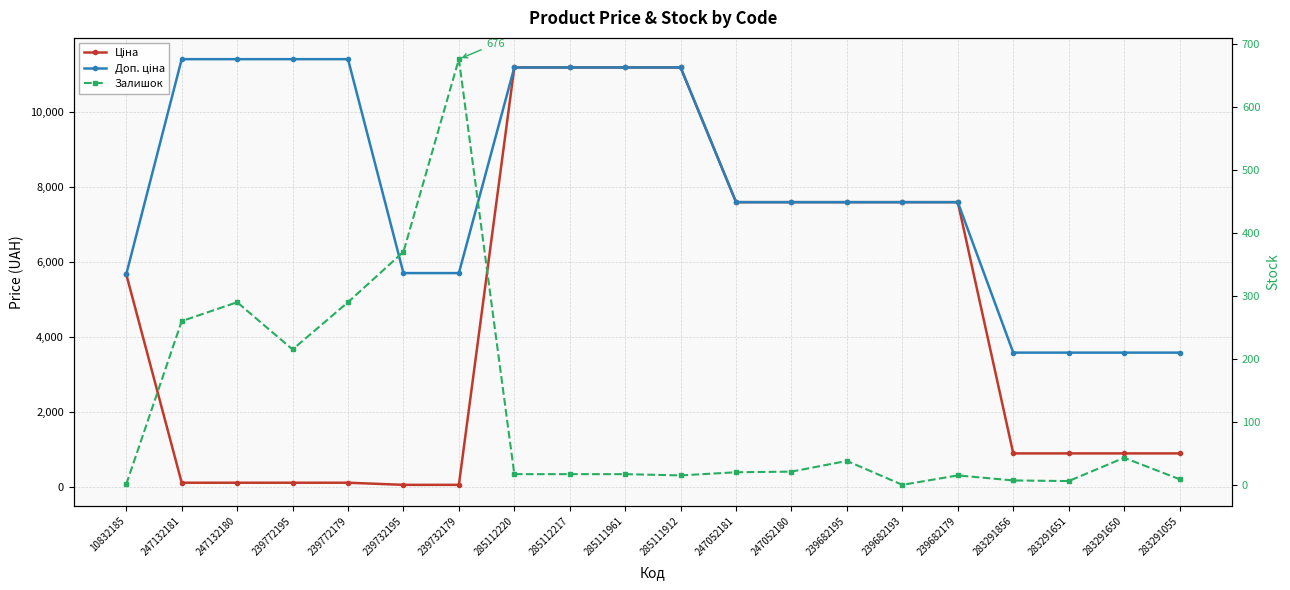

Reading right to left, what are all the values shown in this chart?

Ціна: 283291055=895.9	283291650=895.9	283291651=895.9	283291856=895.9	239682179=7596.5	239682193=7596.5	239682195=7596.5	247052180=7596.5	247052181=7596.5	285111912=11188.2	285111961=11188.2	285112217=11188.2	285112220=11188.2	239732179=57.0	239732195=57.0	239772179=114.1	239772195=114.1	247132180=114.1	247132181=114.1	10832185=5673.8
Доп. ціна: 283291055=3583.6	283291650=3583.6	283291651=3583.6	283291856=3583.6	239682179=7596.5	239682193=7596.5	239682195=7596.5	247052180=7596.5	247052181=7596.5	285111912=11188.2	285111961=11188.2	285112217=11188.2	285112220=11188.2	239732179=5705.0	239732195=5705.0	239772179=11410.0	239772195=11410.0	247132180=11410.0	247132181=11410.0	10832185=5673.8
Залишок: 283291055=9.0	283291650=43.0	283291651=6.0	283291856=7.0	239682179=15.0	239682193=0.0	239682195=38.0	247052180=21.0	247052181=20.0	285111912=15.0	285111961=17.0	285112217=17.0	285112220=17.0	239732179=676.0	239732195=370.0	239772179=290.0	239772195=215.0	247132180=290.0	247132181=260.0	10832185=1.0